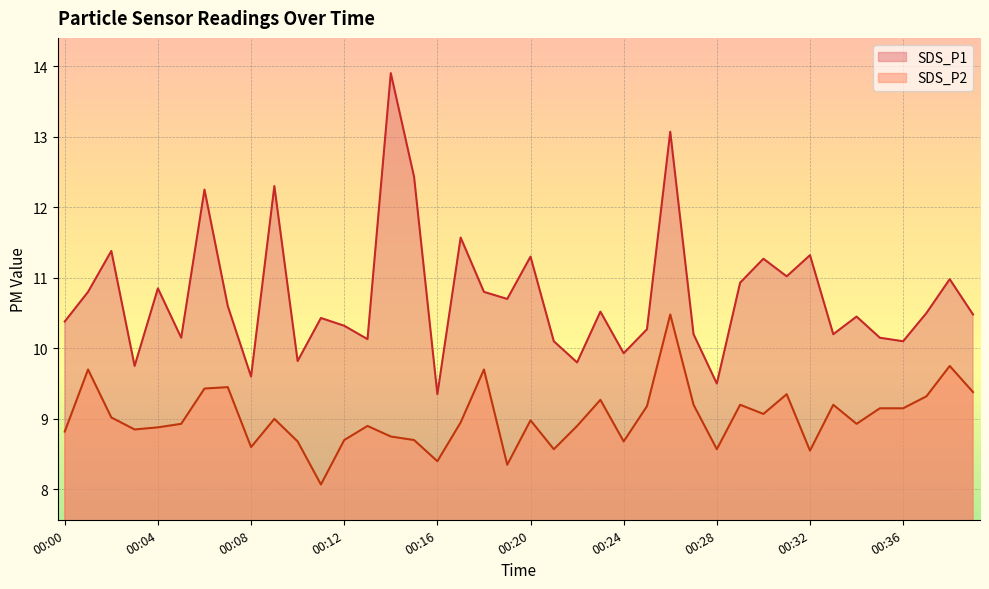

Is it true that SDS_P1 equals 11.3 at 00:20?

True